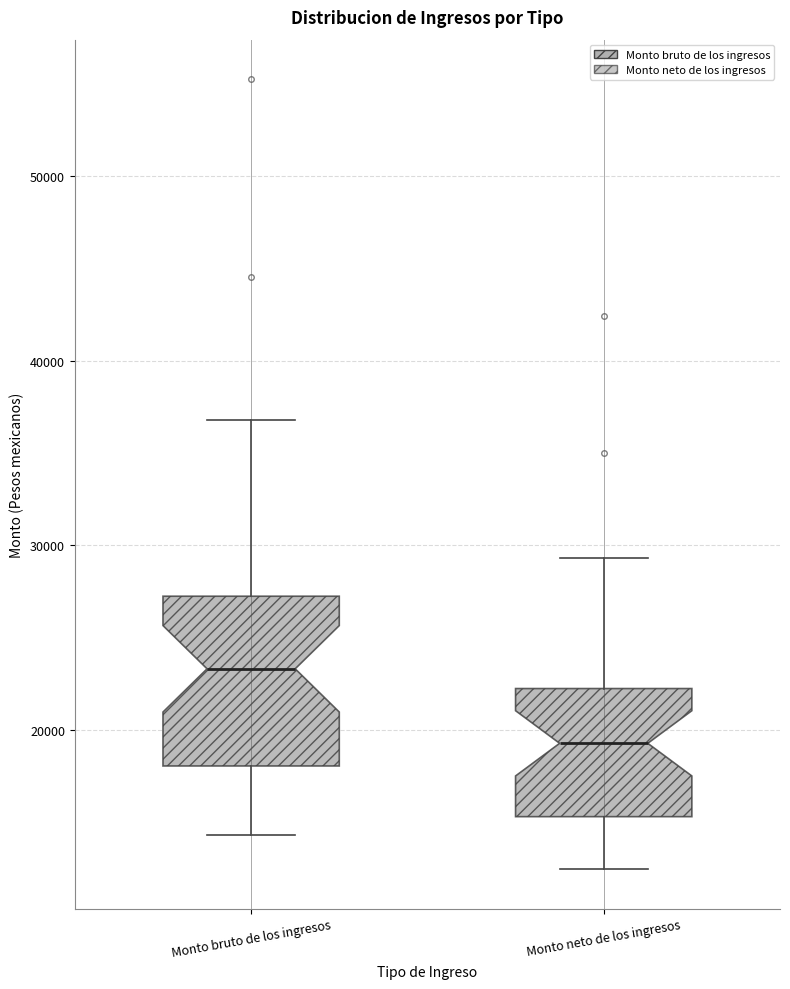

Reading left to right, transcribe this box plot: for each box, give where its median line is, the range the box spans, and where its two whiskers end, as read against the y-axis. The values are not printed on the chart, so give them approximately, as read against the axis.

Monto bruto de los ingresos: median 23000, box 18000 to 27000, whiskers 14000 to 37000
Monto neto de los ingresos: median 19000, box 15000 to 22000, whiskers 12000 to 29000